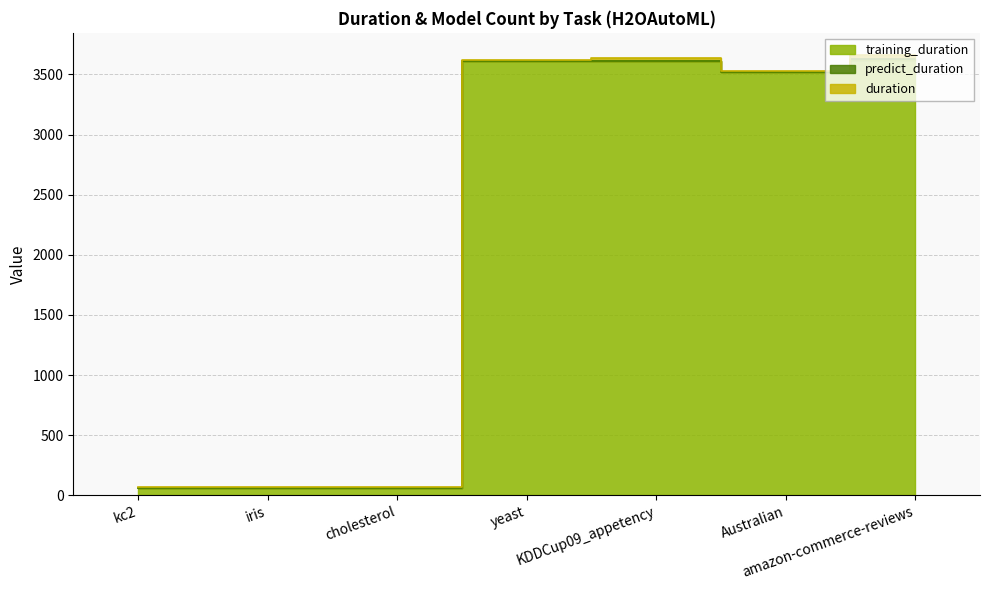

What is the maximum value shown in the chart?

3663.0